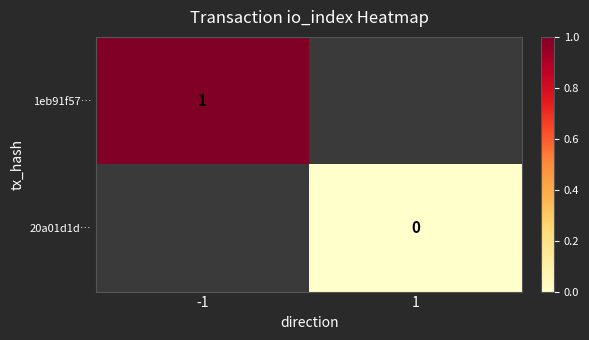

The 1eb91f57… series shows 0 at -1. True or false?

False